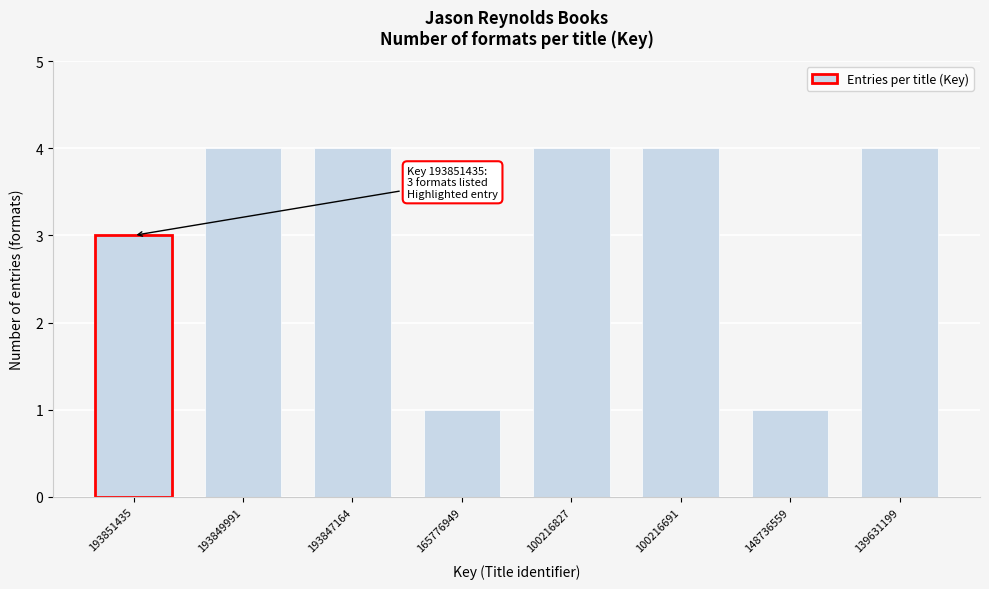

Reading left to right, transcribe all the data shown in this chart.

193851435=3	193849991=4	193847164=4	165776949=1	100216827=4	100216691=4	148736559=1	139631199=4